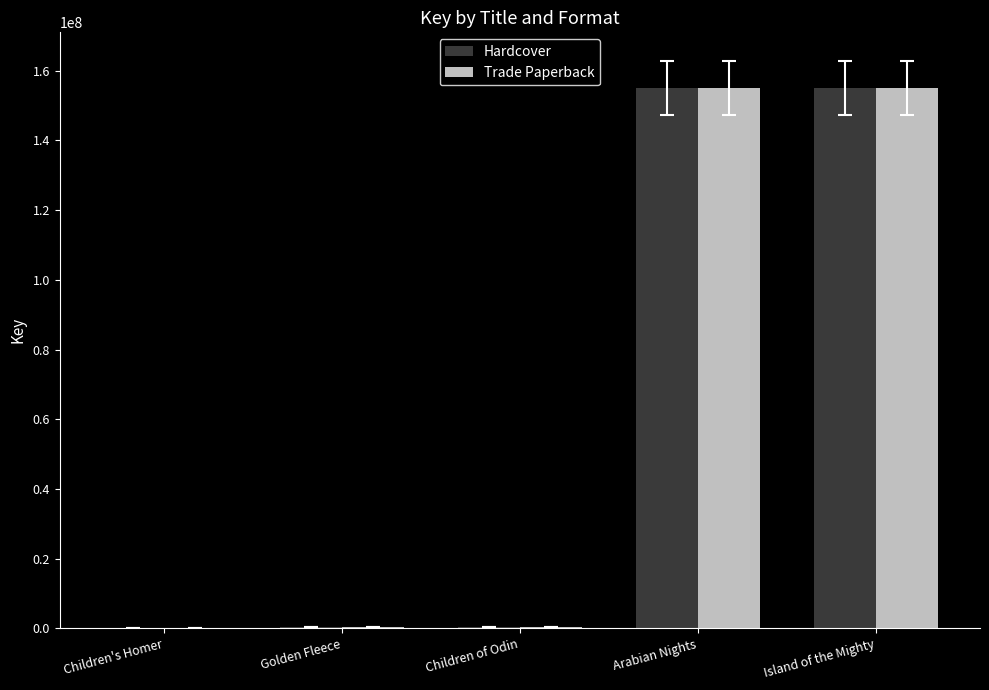

What is the sum of all Trade Paperback values?

310882588